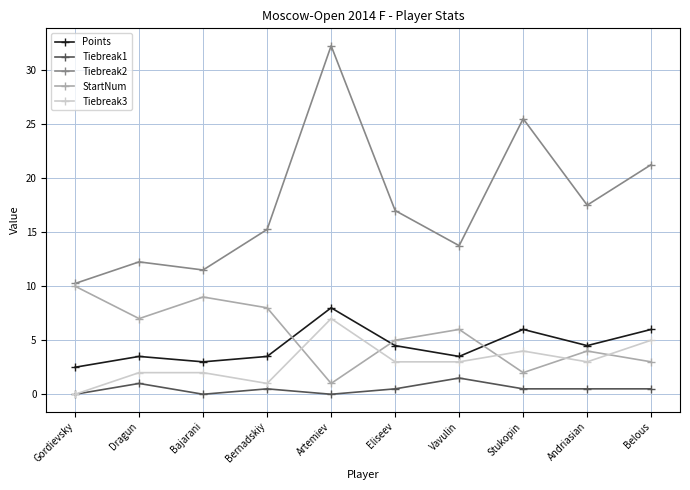

What position from the left is Gordievsky?

1